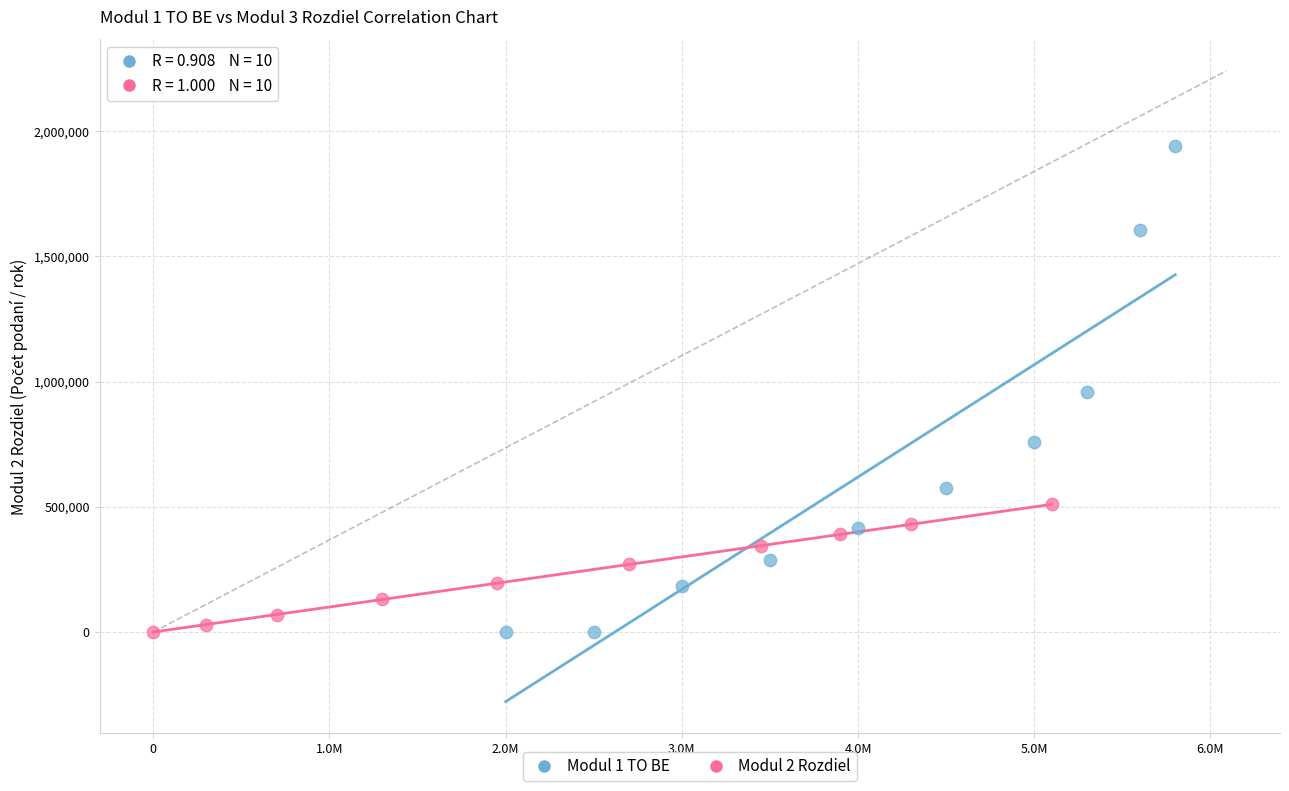

Which series has the widest spread of Y values?

Modul 1 TO BE